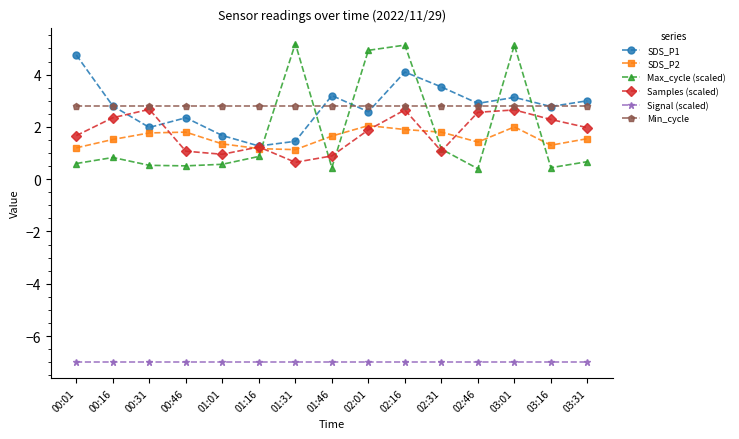

What is the sum of all Samples (scaled) values?

26.6